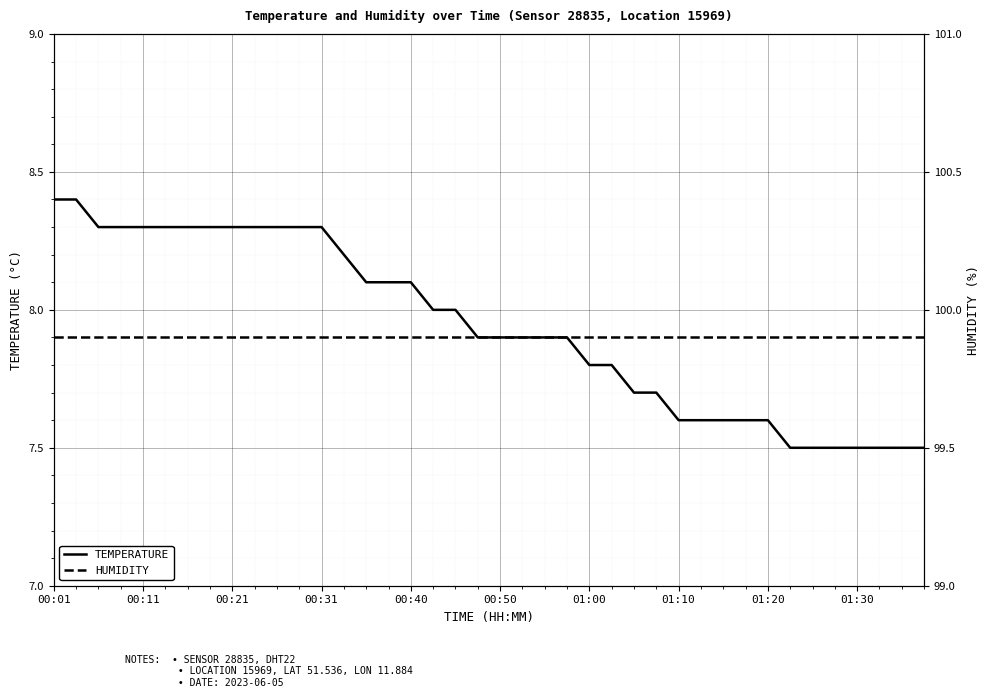

What is the lowest value of the temperature series?

7.5